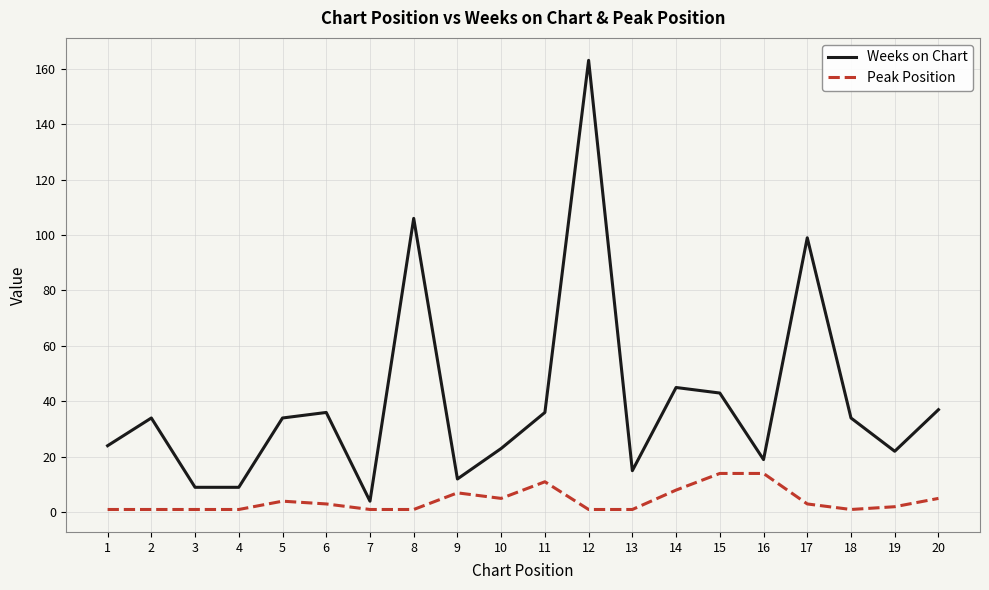

At 9, list the series in order from smallest to largest.

Peak Position, Weeks on Chart